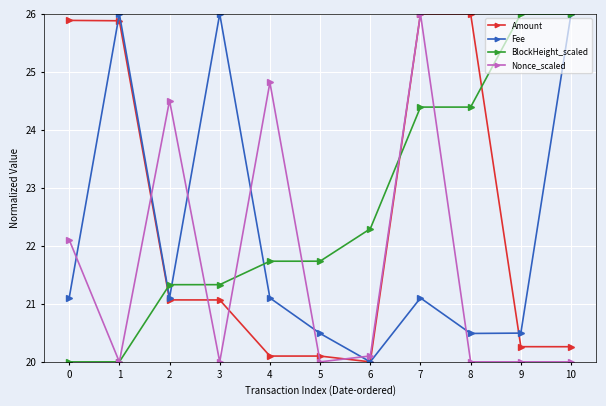

What is the difference between the maximum and second lowest values in the Fee series?

5.5